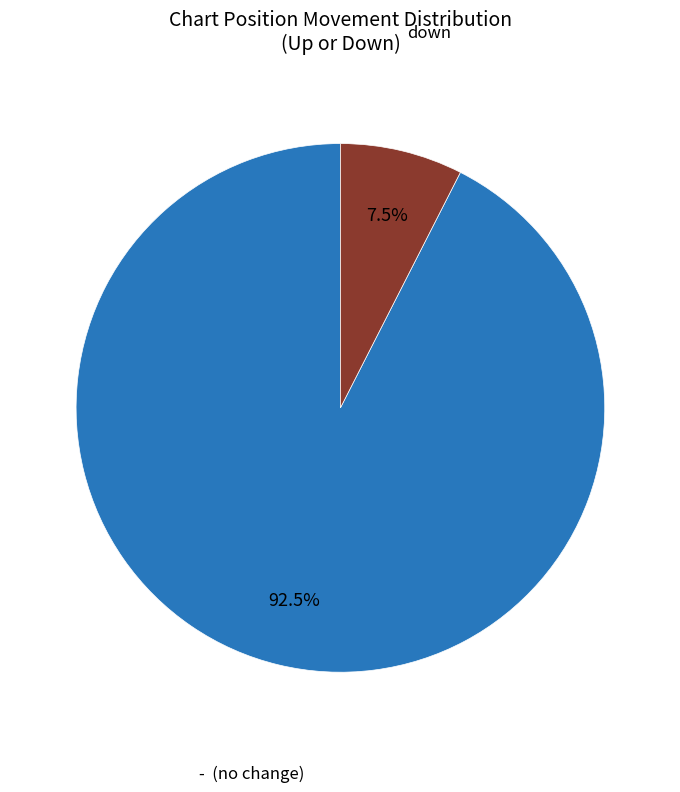

Is there a majority slice in this chart?

Yes